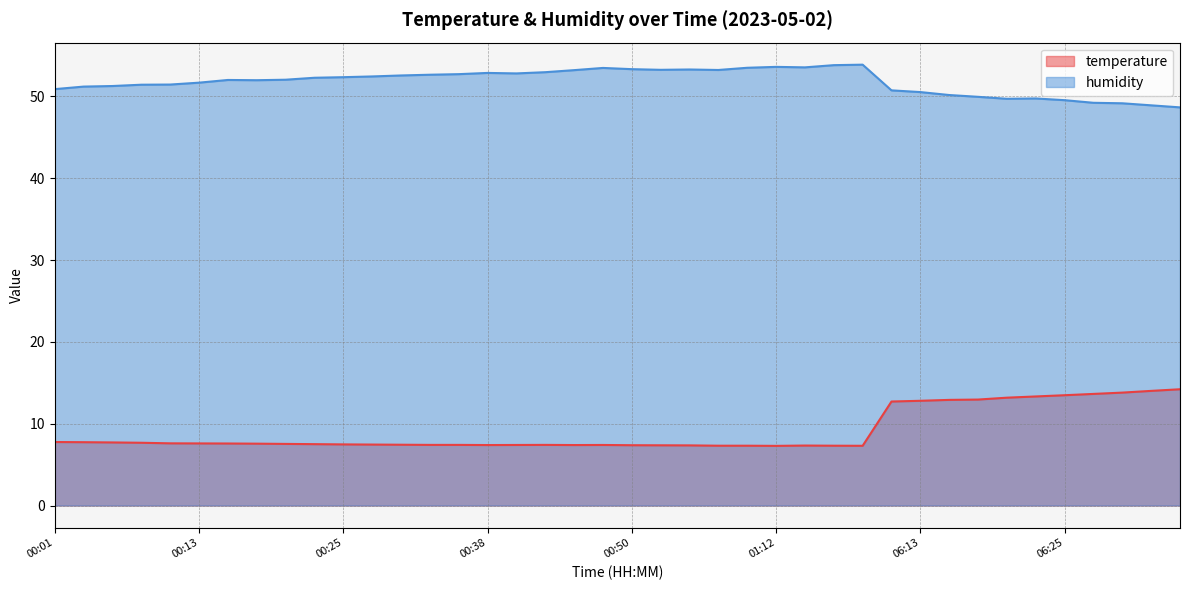

What is the maximum value for humidity?

53.9